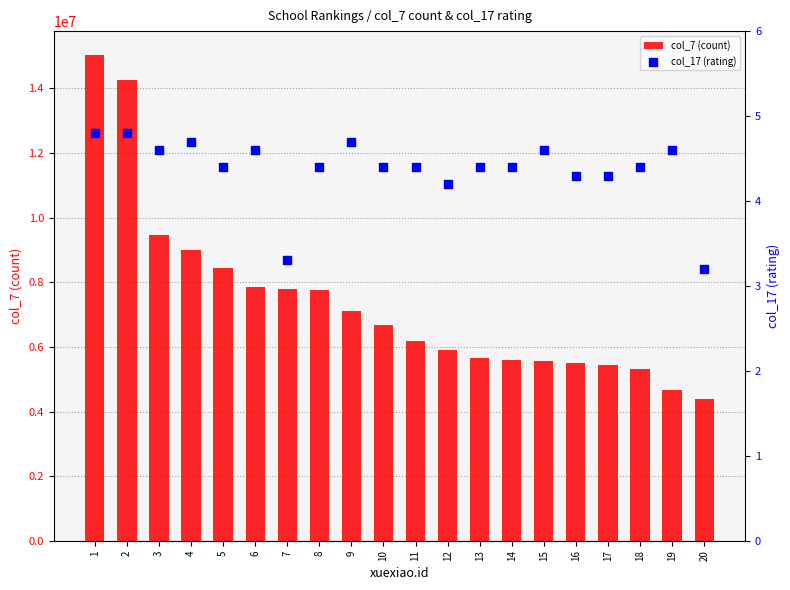

At how many categories does at least one series exceed 1454554?

20